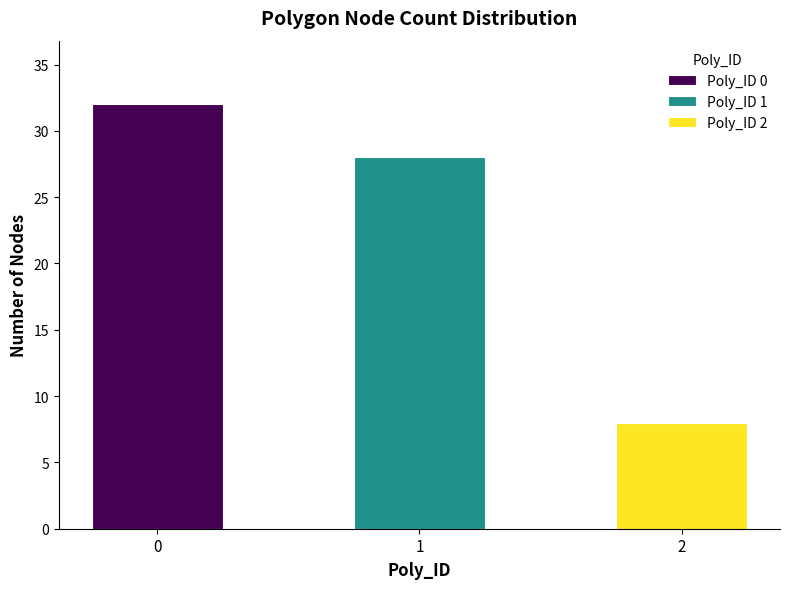

The chart shows a value of 8 at 2. True or false?

True